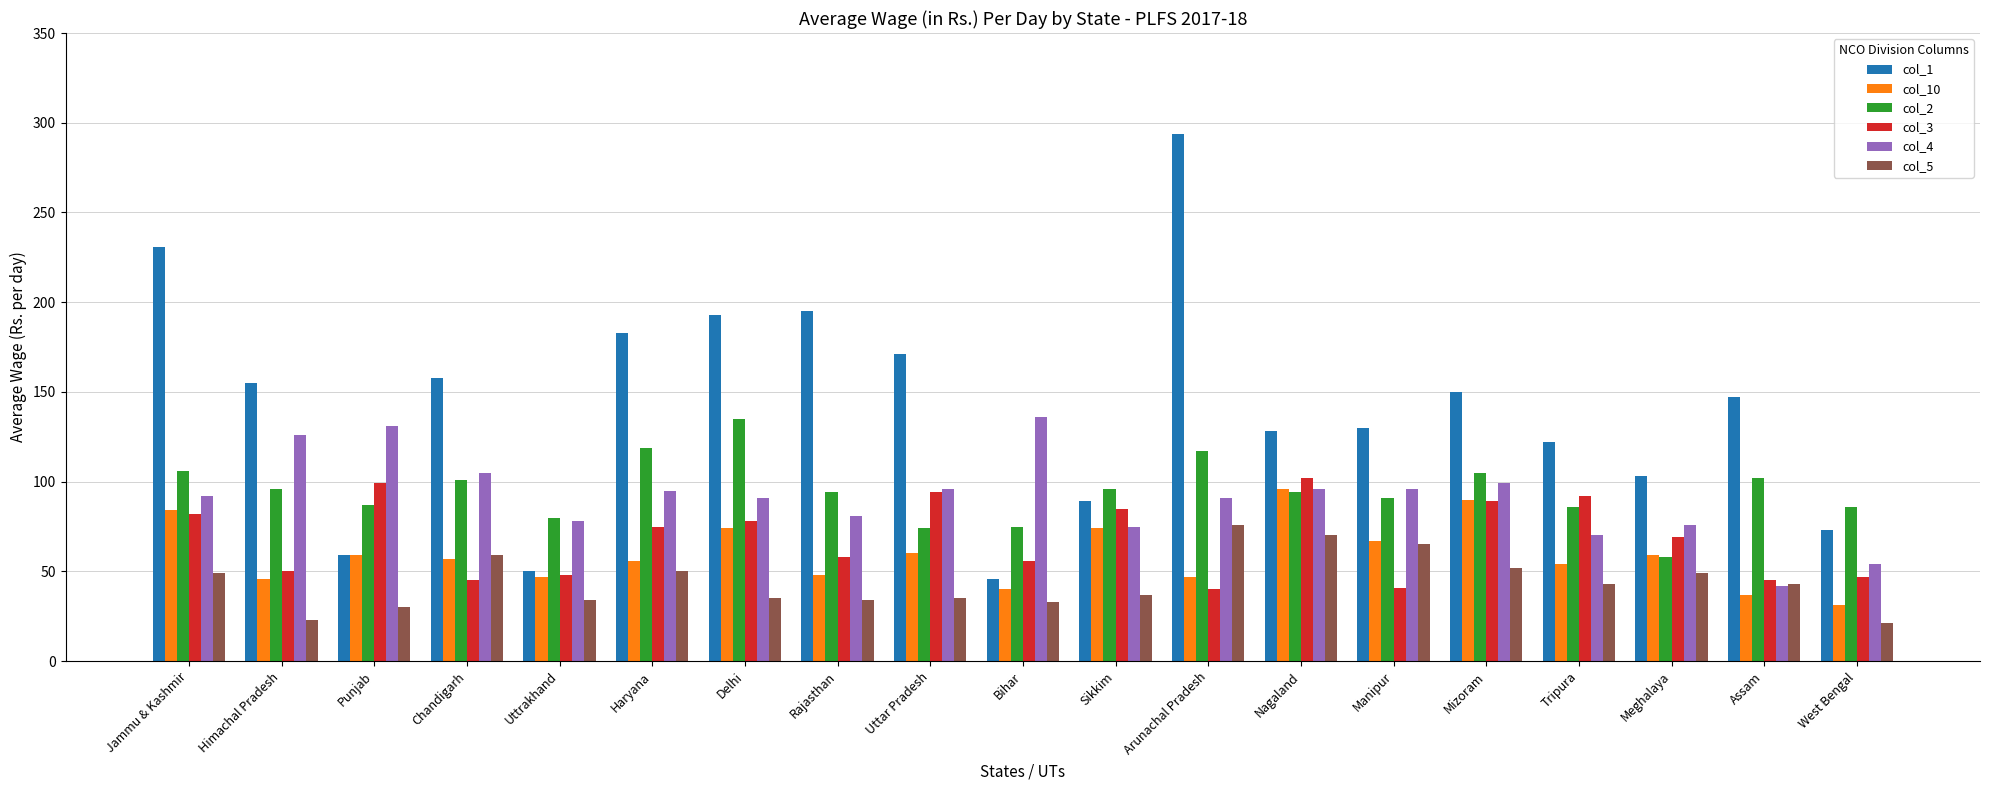

At how many categories does at least one series exceed 214?

2